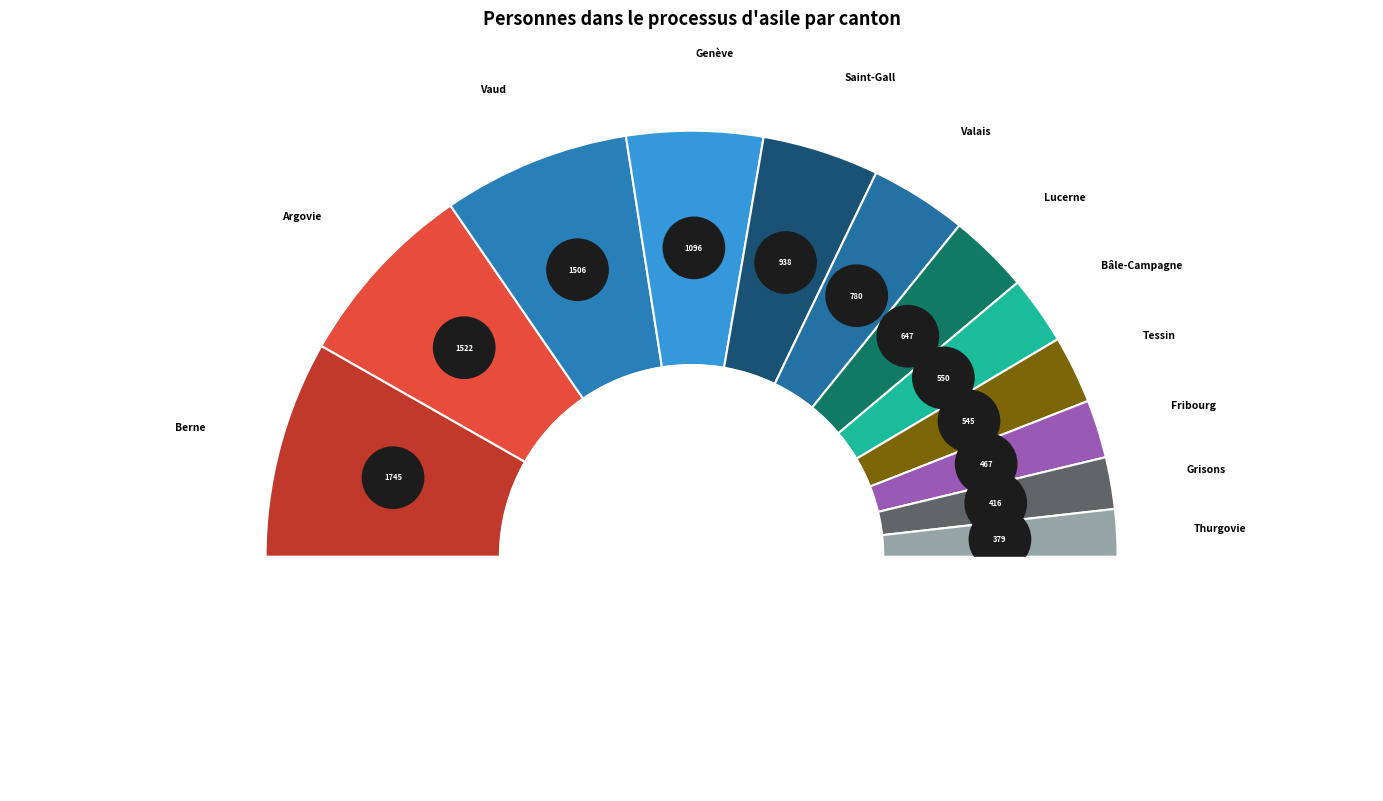

True or false: Bâle-Campagne accounts for 16% of the total.

False